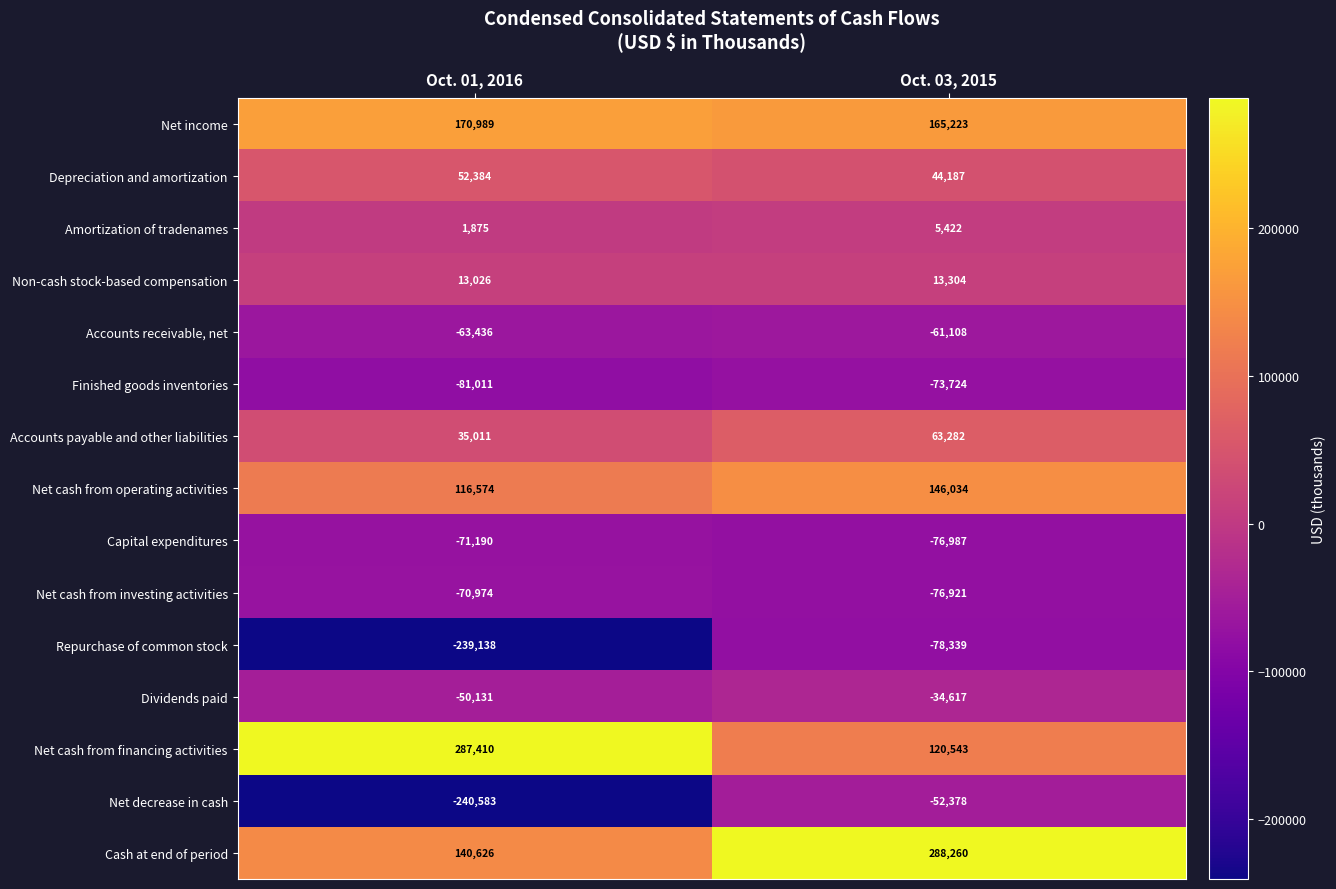

At which category is the sum across all series the highest?

Oct. 03, 2015